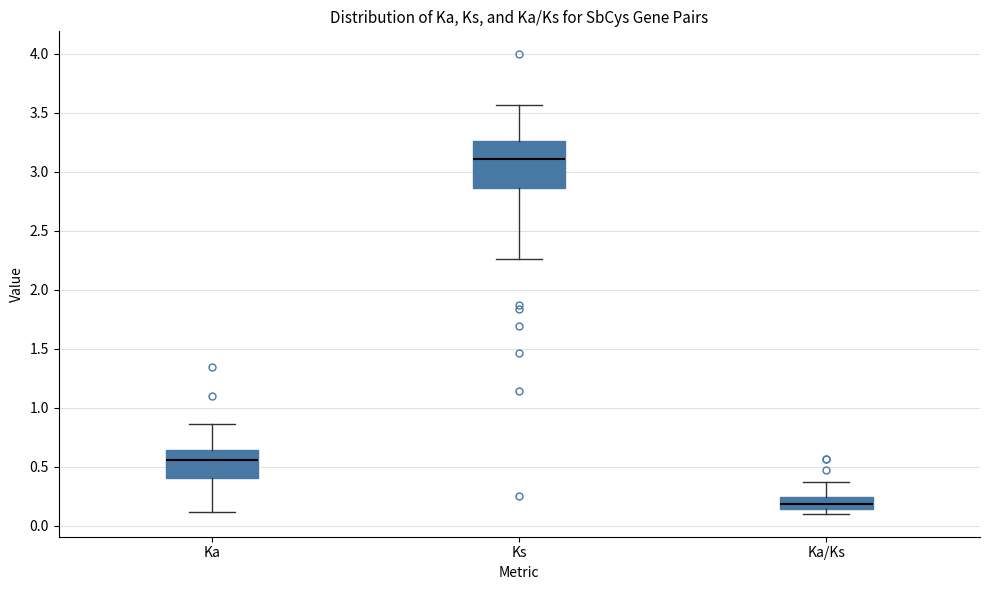

Which box's median line is the lowest?

Ka/Ks